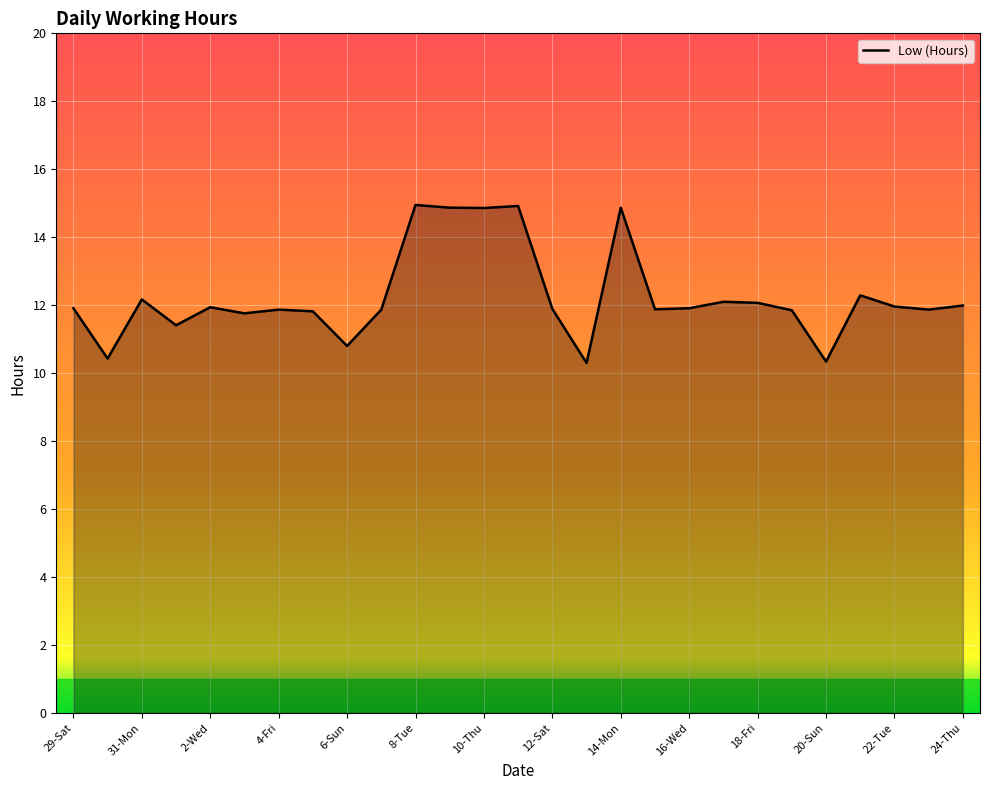

What is the minimum value shown in the chart?

10.3